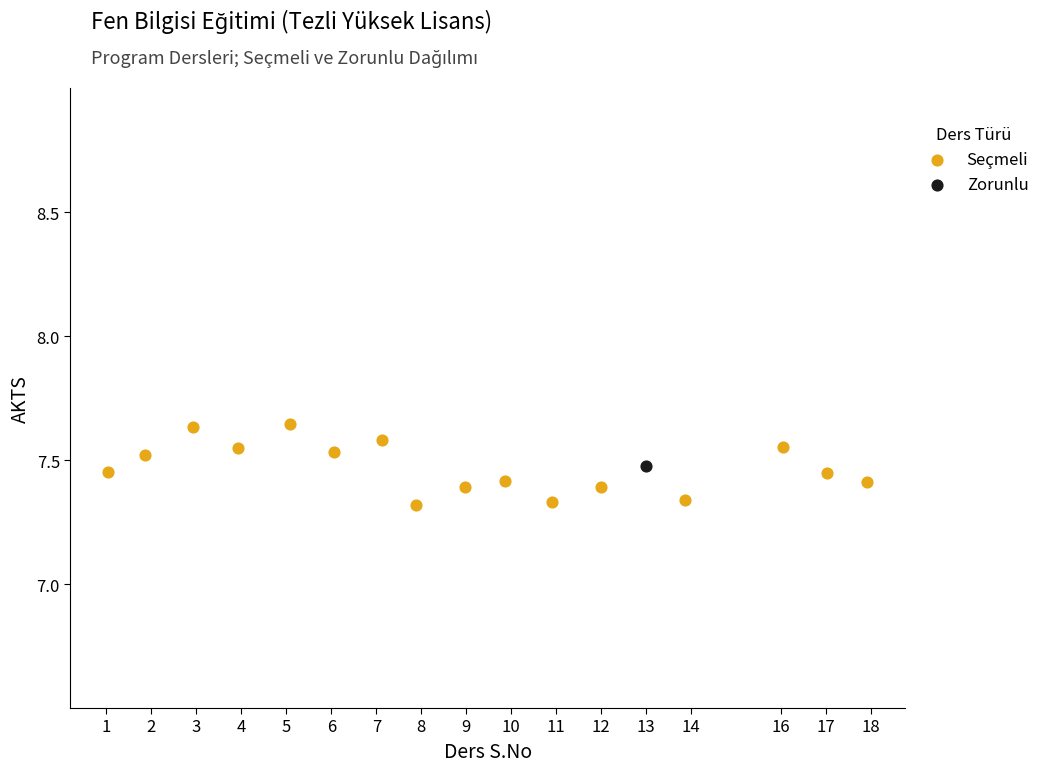

What are all the series names shown in the legend?

Seçmeli, Zorunlu